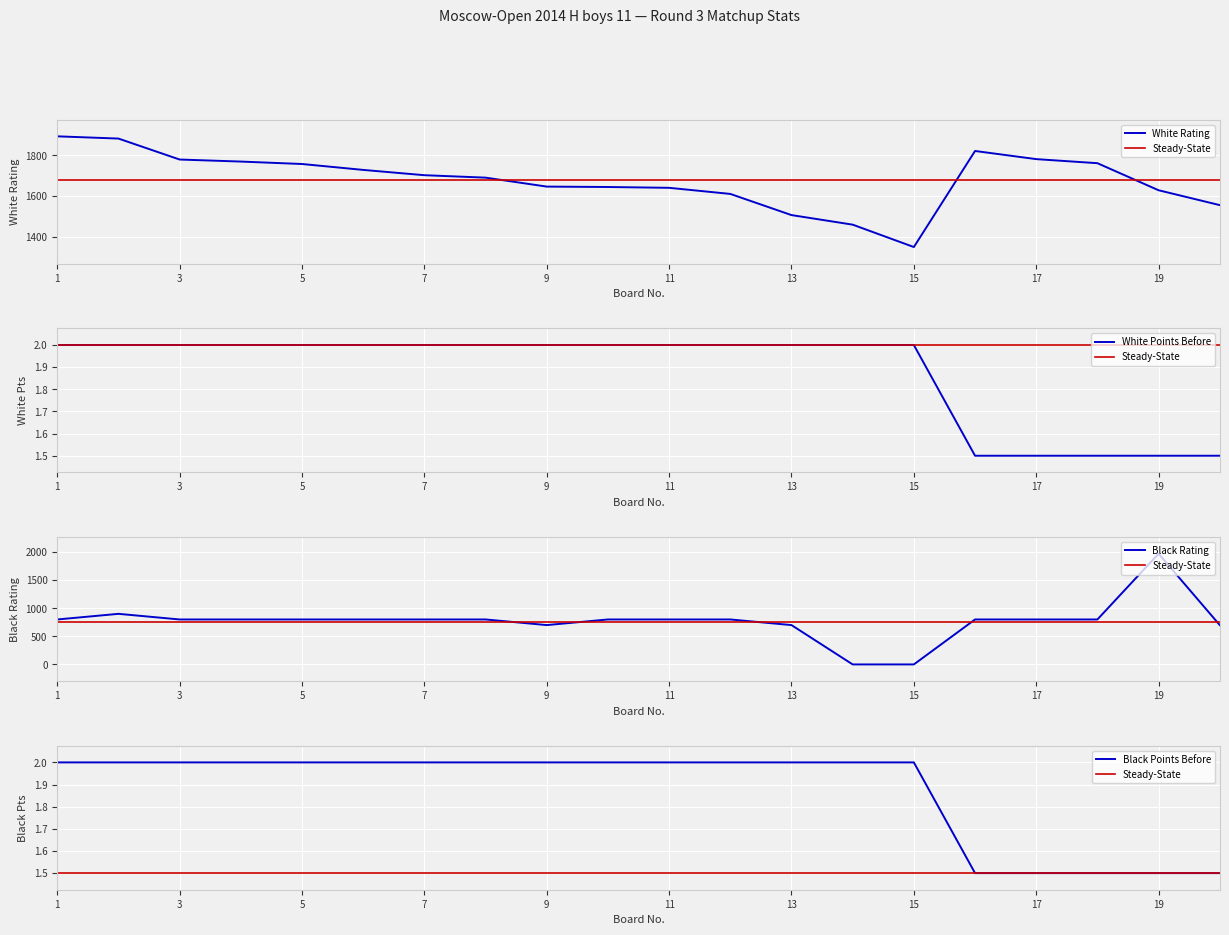

At how many categories does at least one series exceed 397?

20